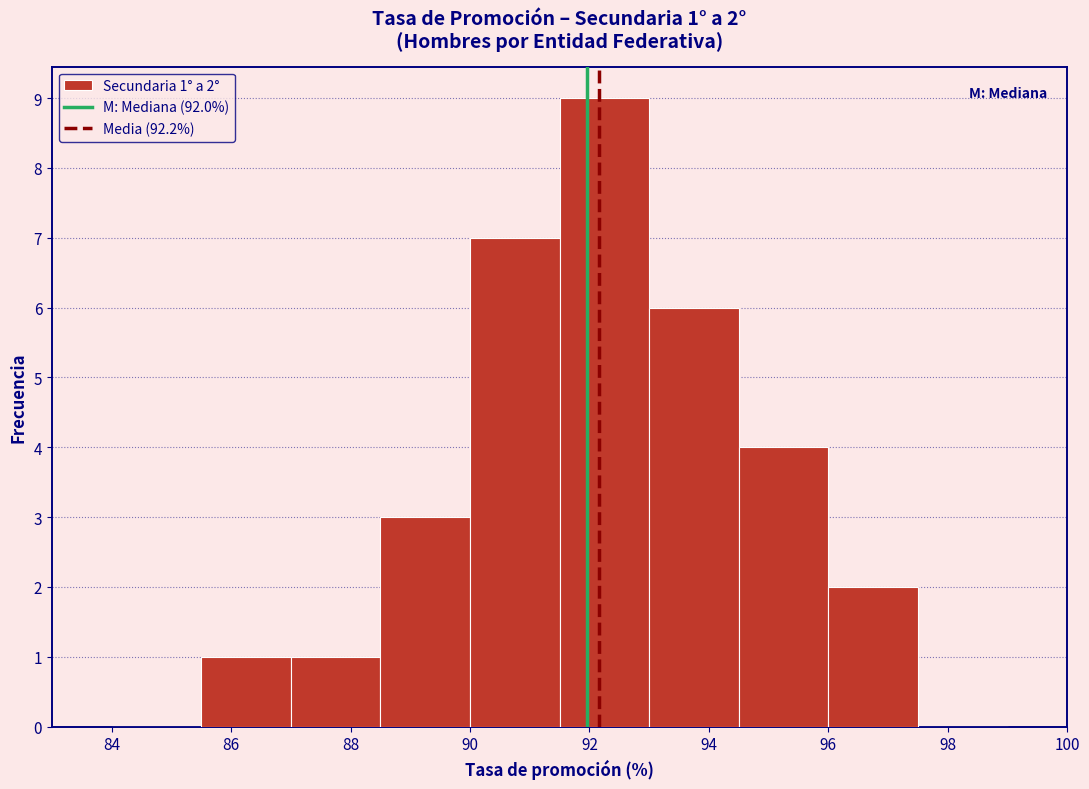

Over which range of the x-axis is the bar tallest?

91.5 to 93.0